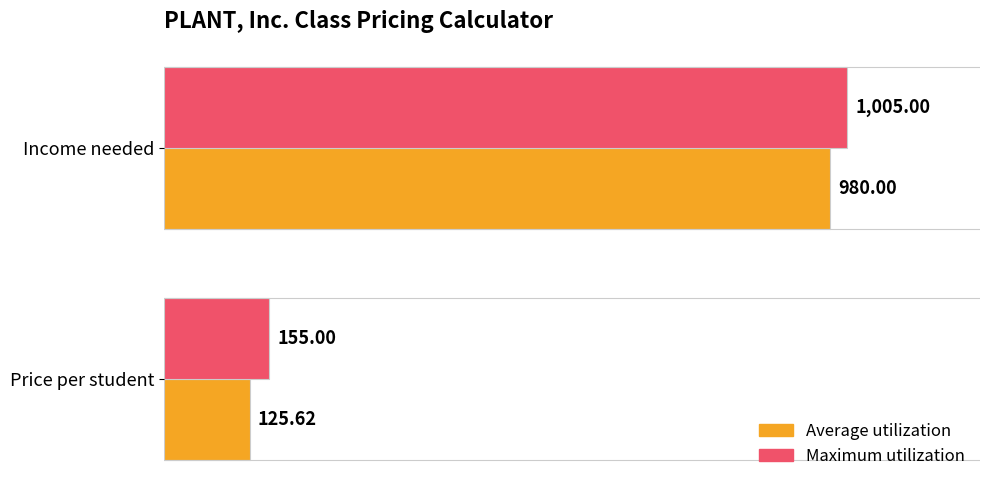

What is the difference between the maximum and minimum values in the Maximum utilization series?

850.0